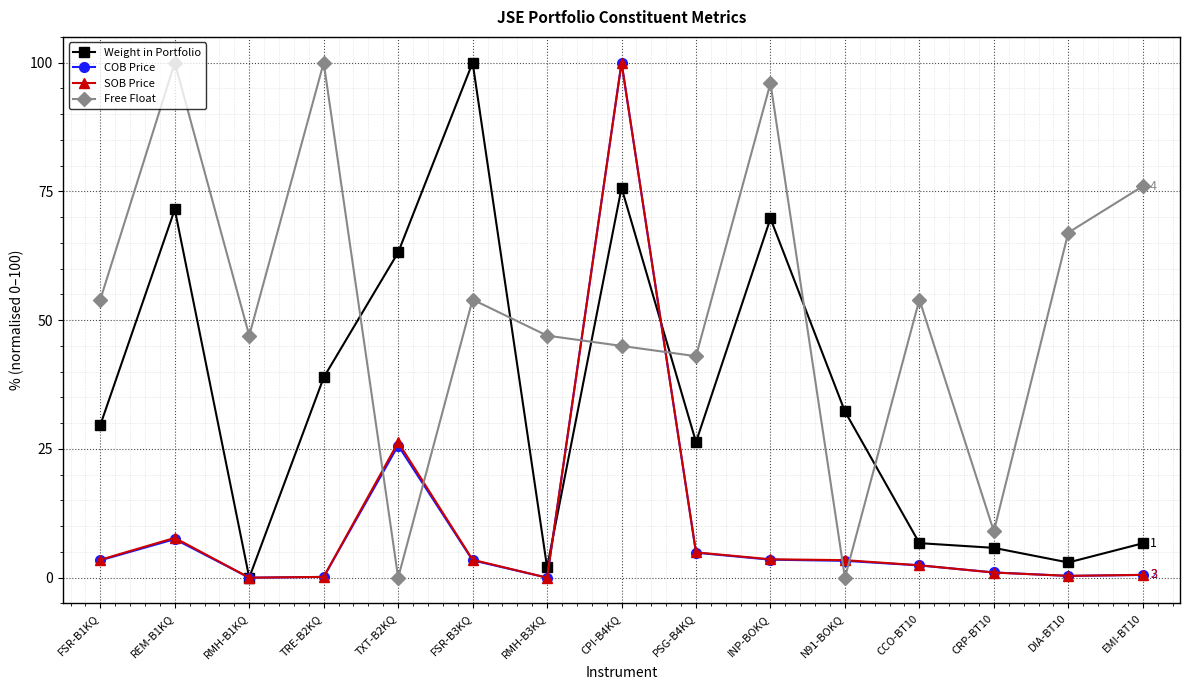

What is the value of the Weight in Portfolio point at the 15th from the left?

6.7